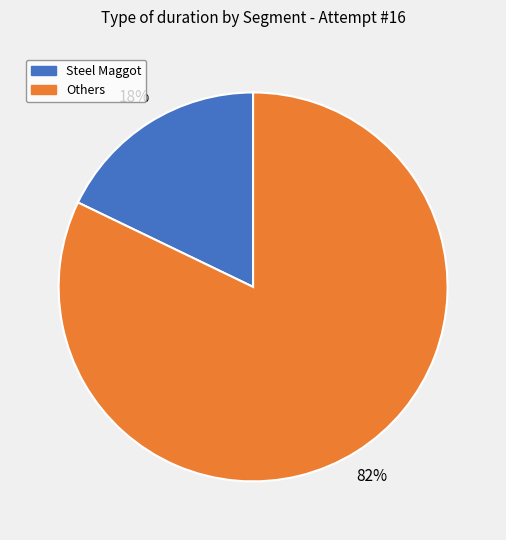

Is there any slice that represents more than half of the pie?

Yes